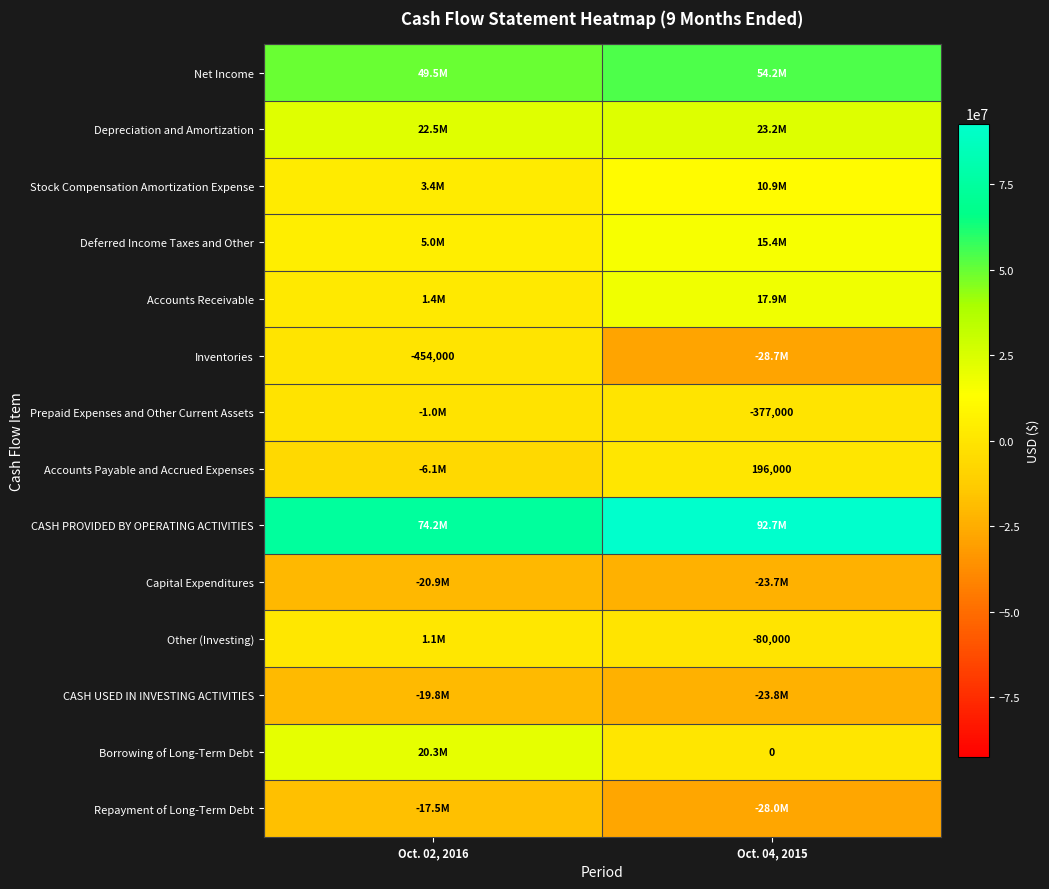

The value of Stock Compensation Amortization Expense at Oct. 04, 2015 is 10928000. True or false?

True